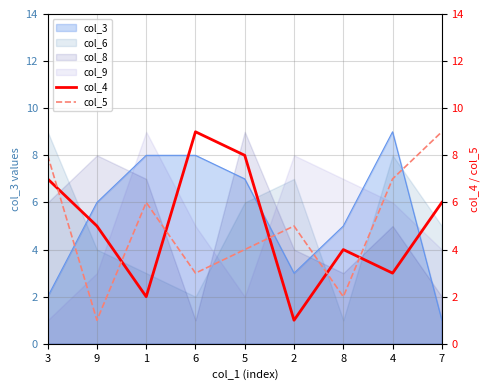

Rank the categories by col_9 value from lowest to highest.

3, 5, 9, 7, 6, 4, 8, 2, 1